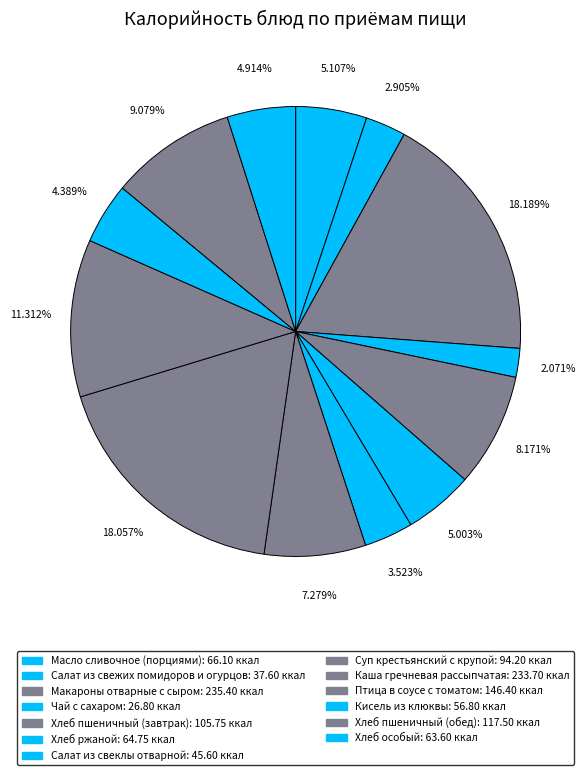

To the nearest percent, what is the average slice percentage?

8%